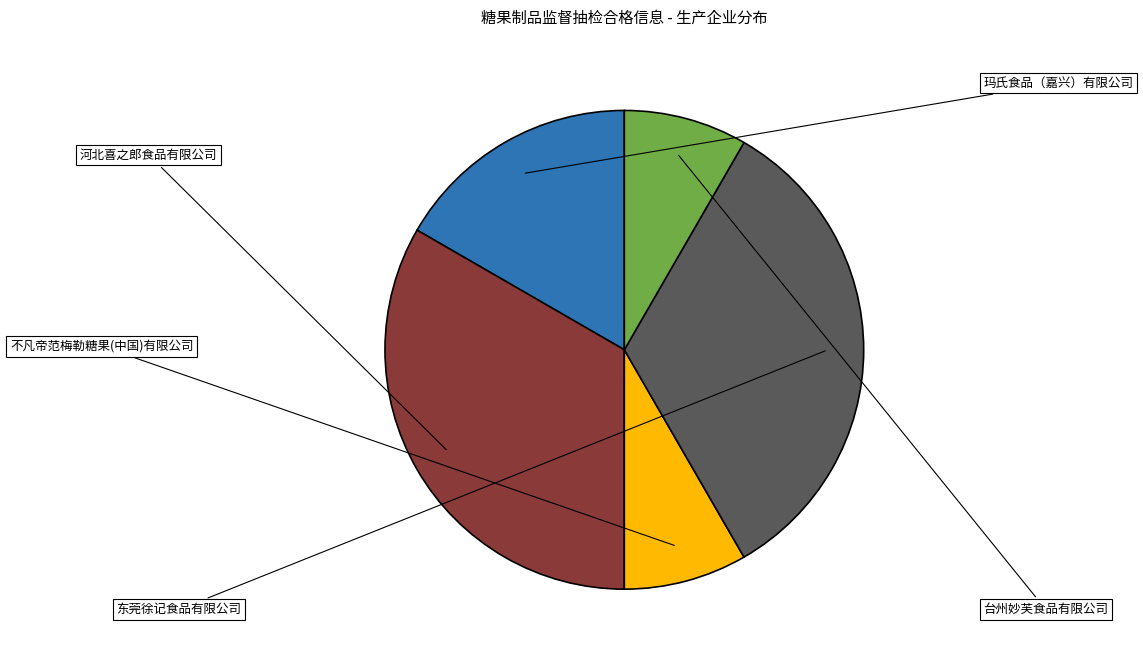

Combined, do 河北喜之郎食品有限公司 and 东莞徐记食品有限公司 account for over 50%?

Yes